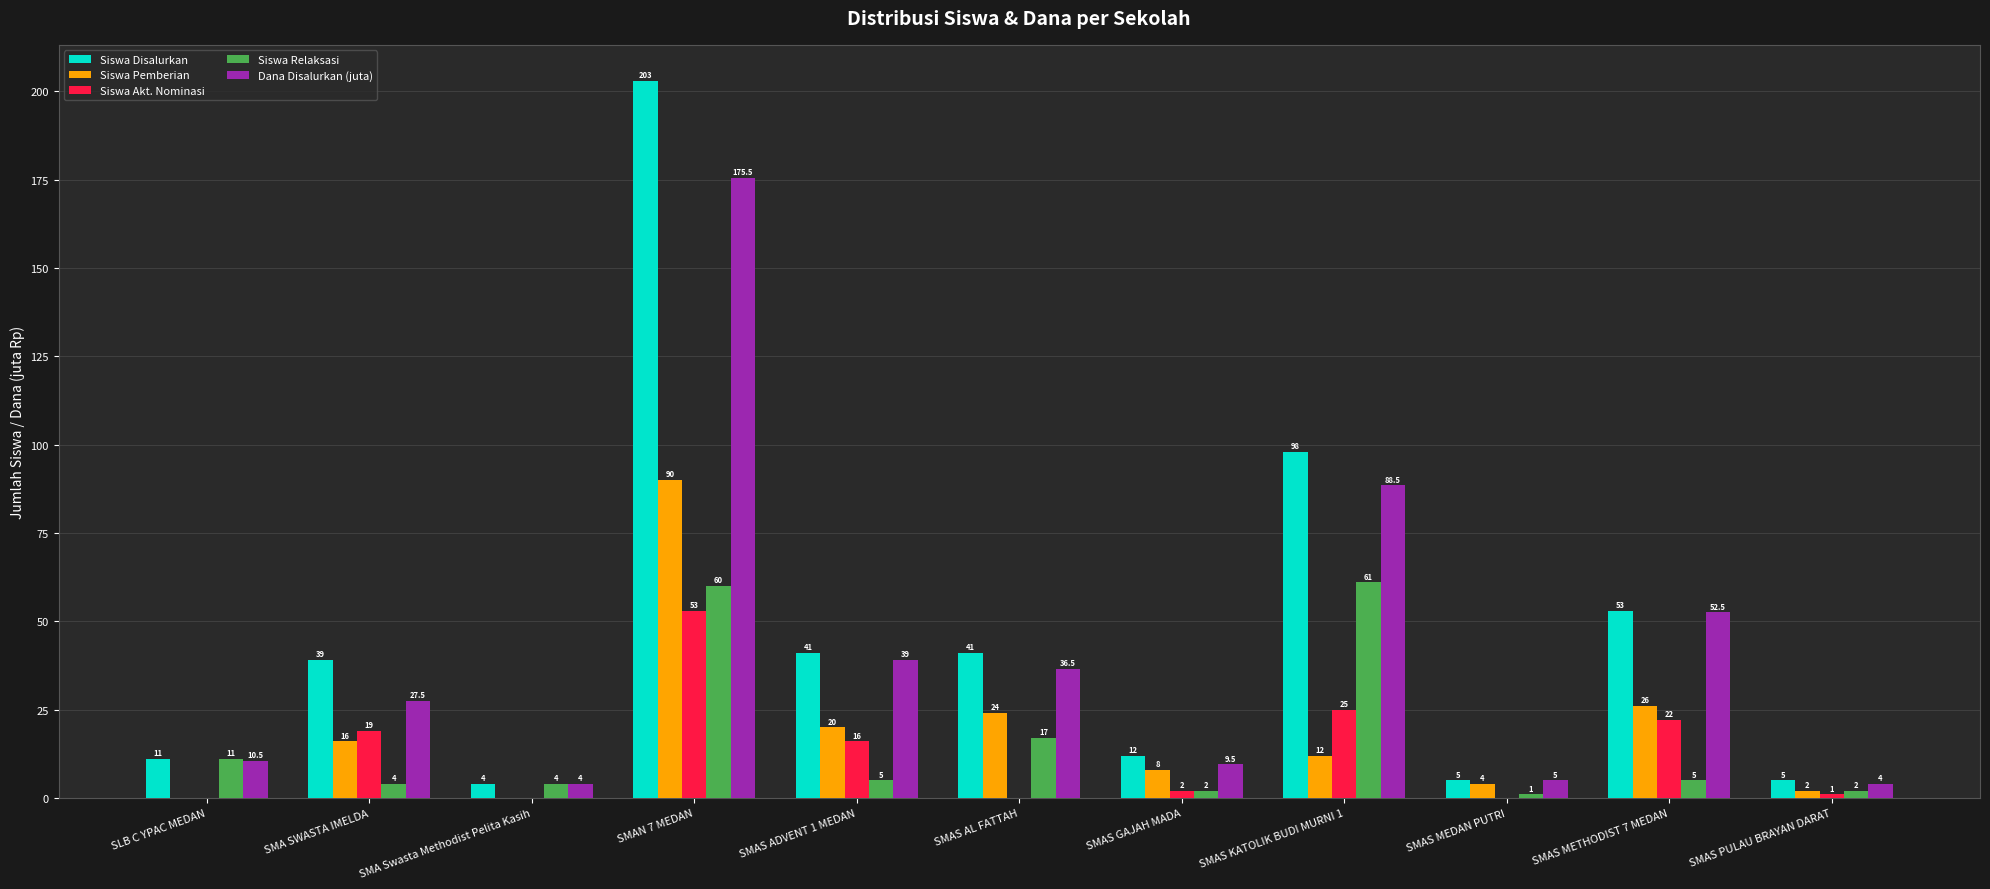

What is the approximate value of Siswa Akt. Nominasi at SMAS KATOLIK BUDI MURNI 1?

25.0